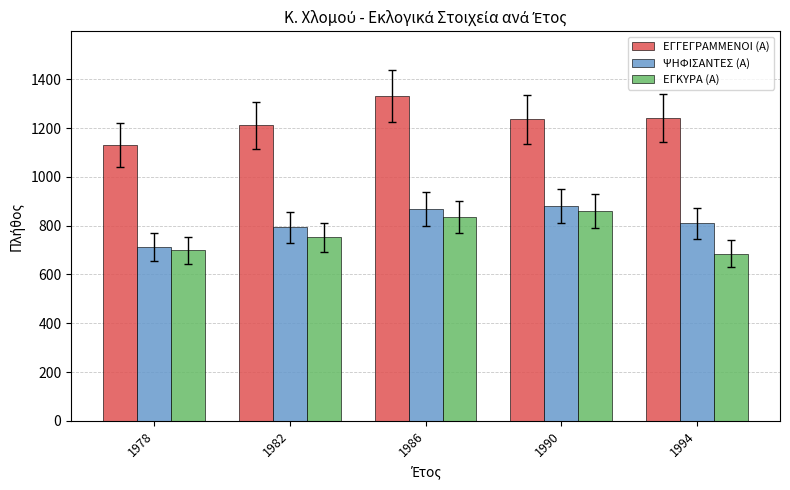

How many data points does each series have?

5